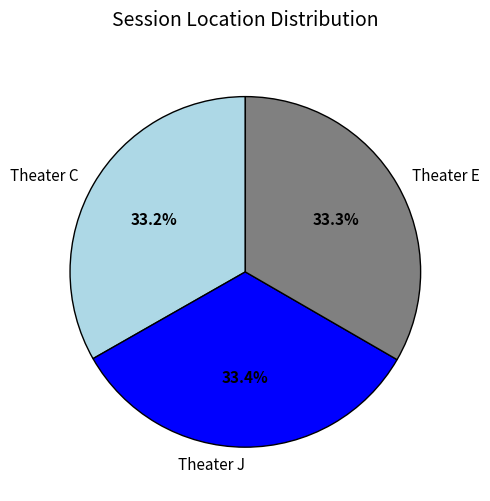

Approximately how many times larger is the value at Theater C compared to Theater J?

1.0